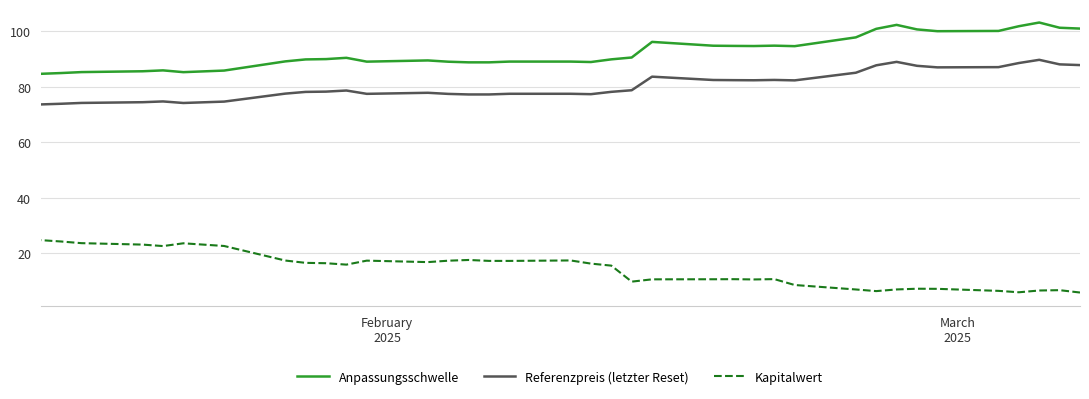

True or false: Kapitalwert has a value of 6.7 at 22.

False